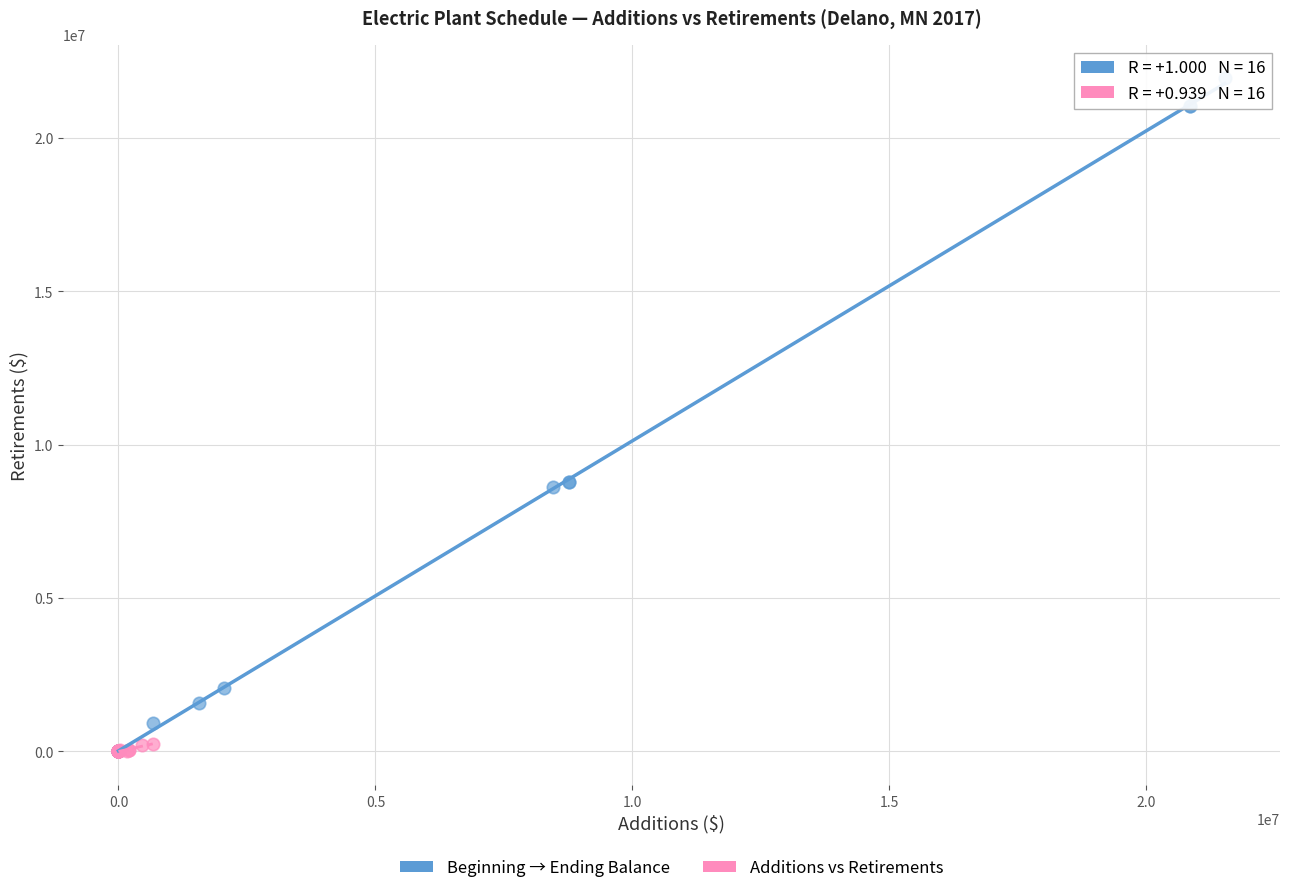

Which series reaches the maximum Y coordinate?

Beginning → Ending Balance